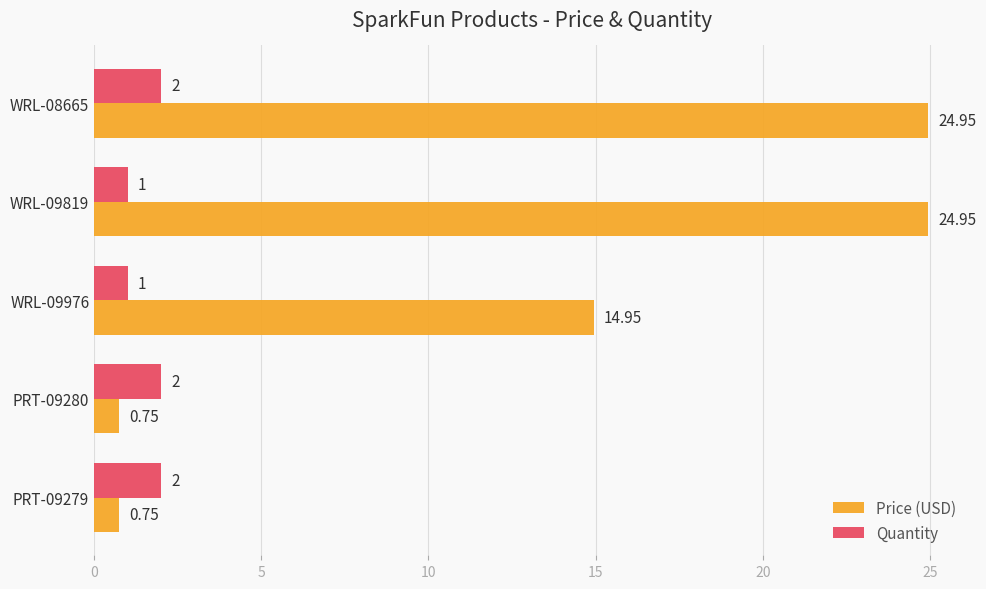

Which series changed the most between PRT-09279 and WRL-09976?

Price (USD)